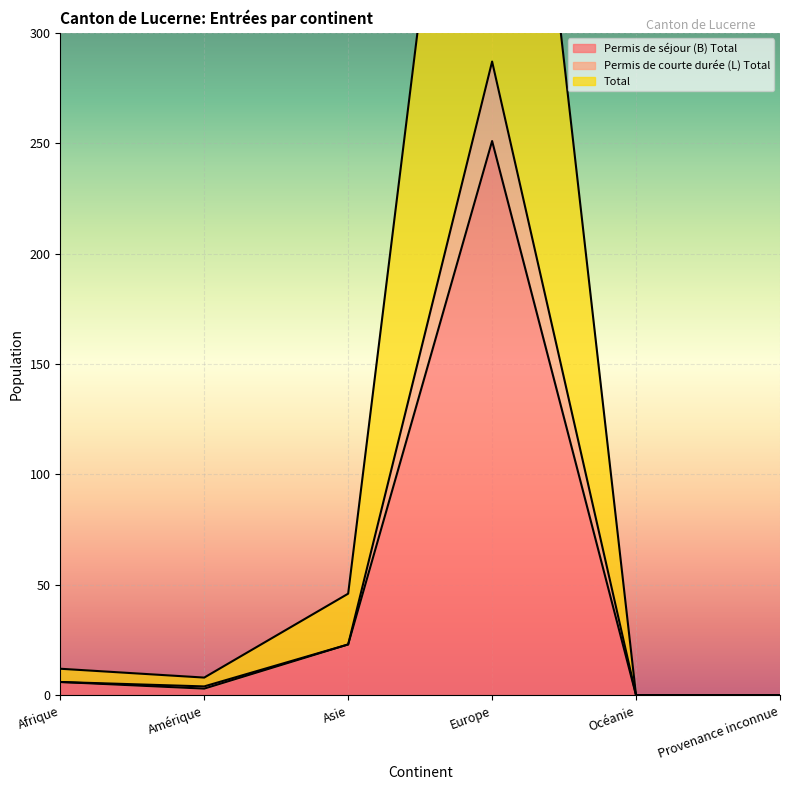

The value of Total at Asie is 46. True or false?

True